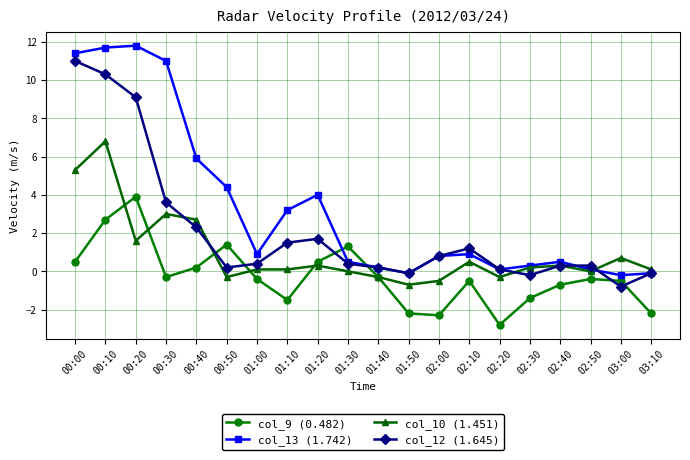

What is the value of the col_13 (1.742) point at the 14th from the left?

0.9